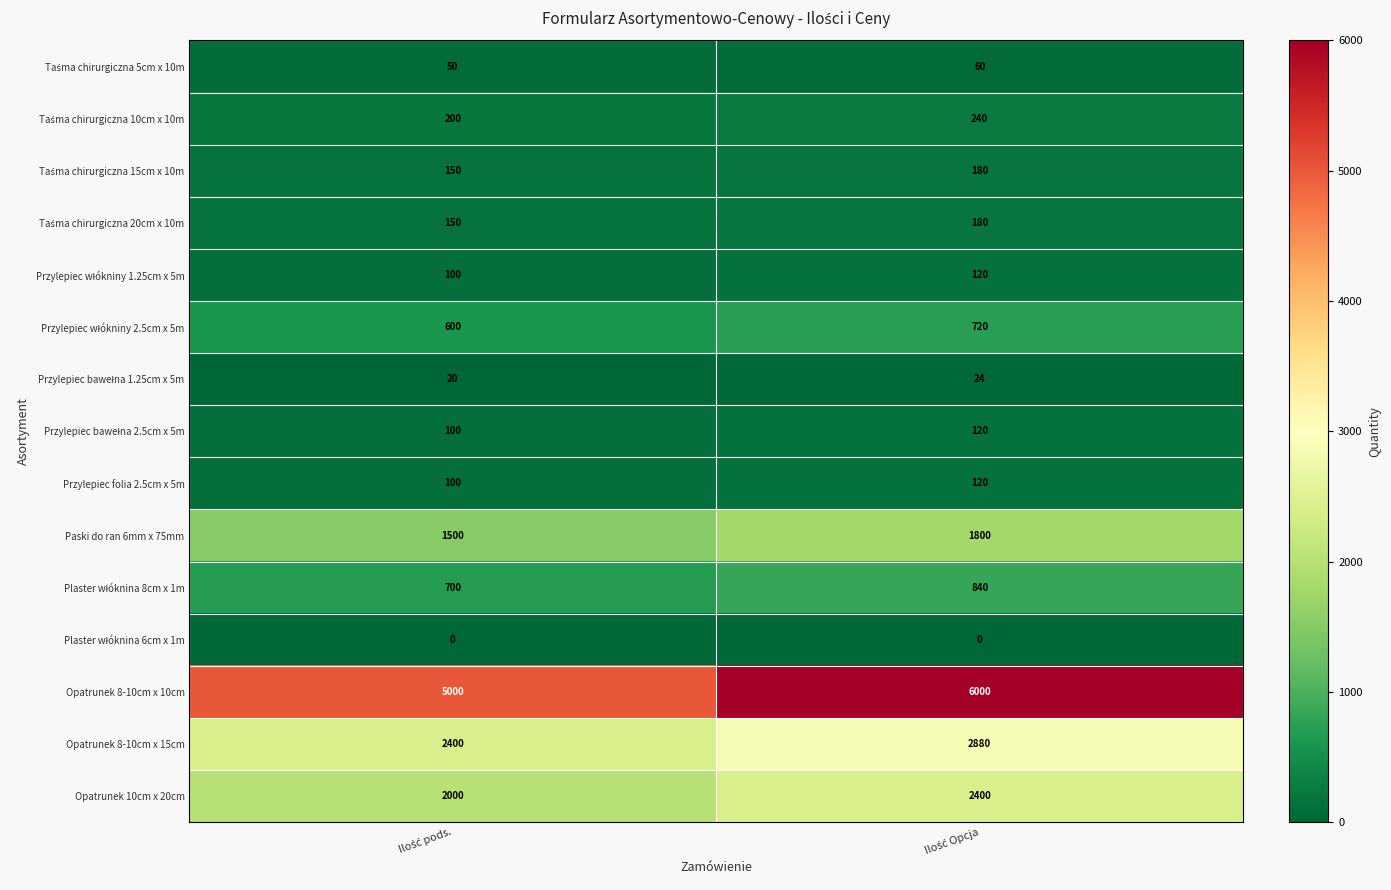

Which series has the largest range (max minus min)?

Opatrunek 8-10cm x 10cm